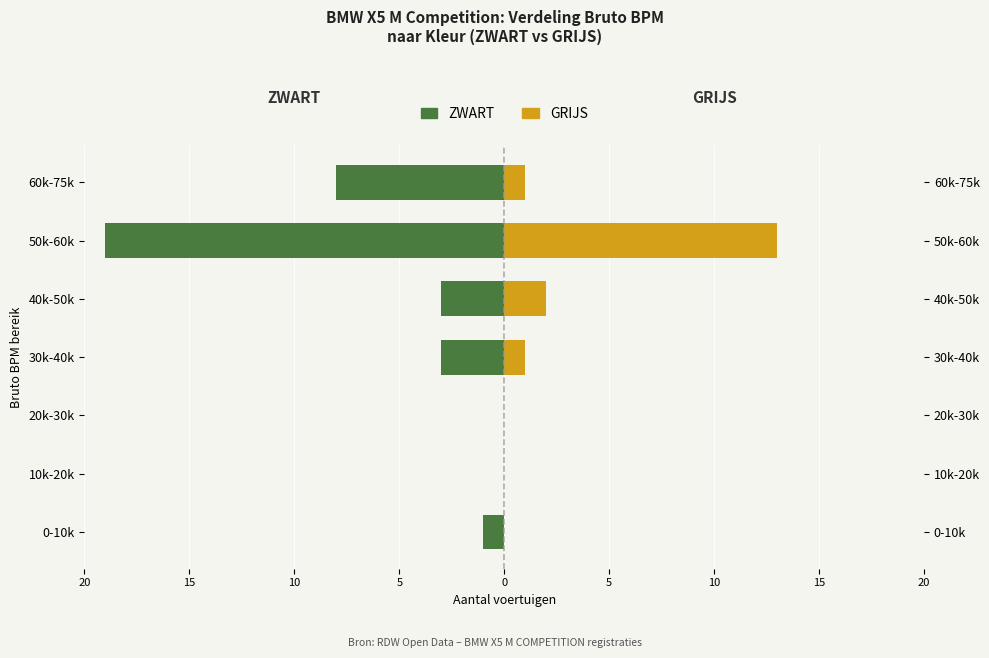

How many negative values does the ZWART series have?

5